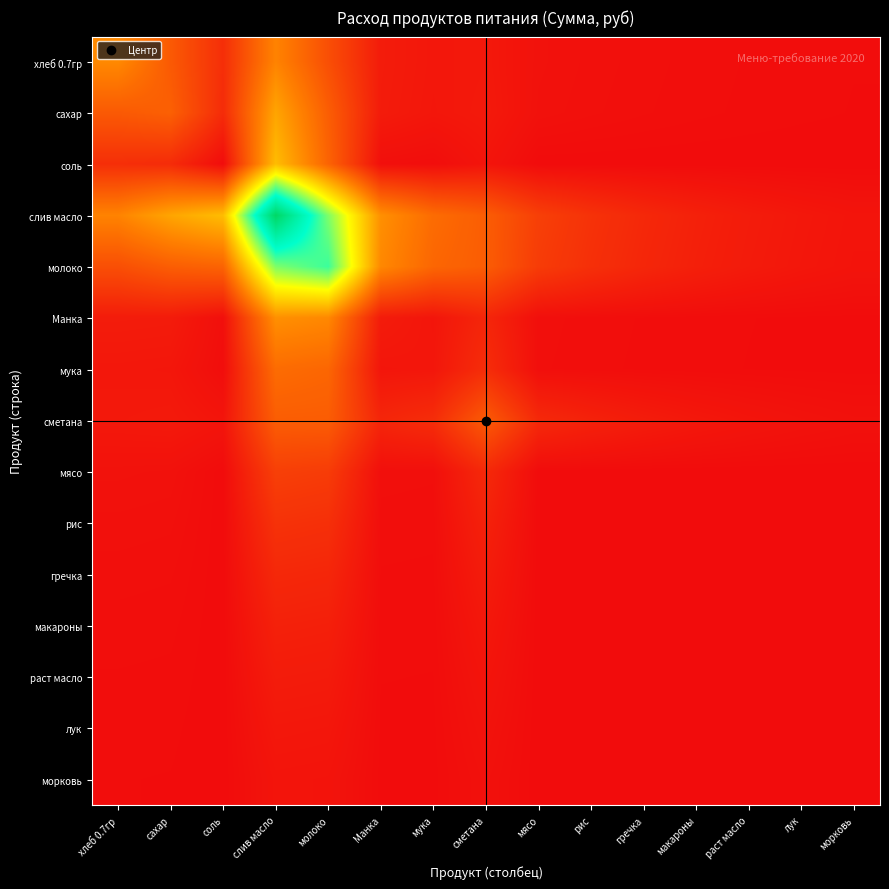

List the series in order of their peak value, highest first.

слив масло, молоко, соль, сахар, Манка, хлеб 0.7гр, мука, сметана, мясо, рис, гречка, макароны, раст масло, лук, морковь